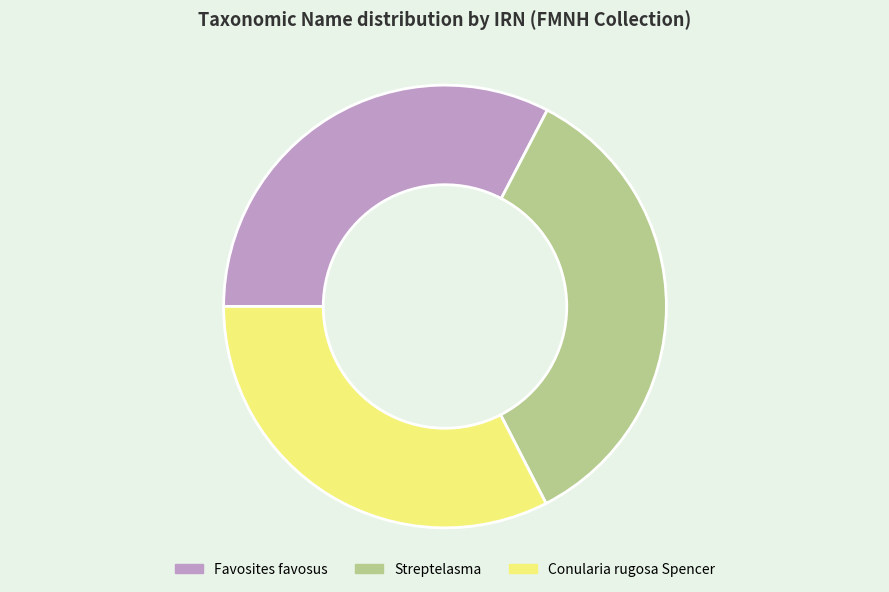

How many slices are in this pie chart?

3